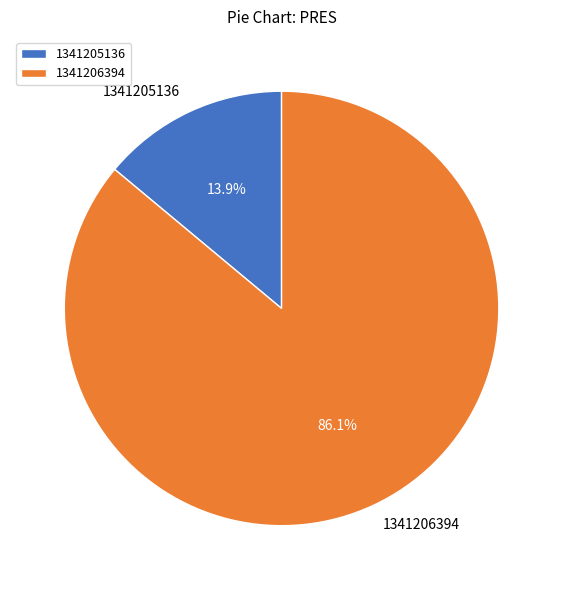

Between 1341205136 and 1341206394, which is larger?

1341206394